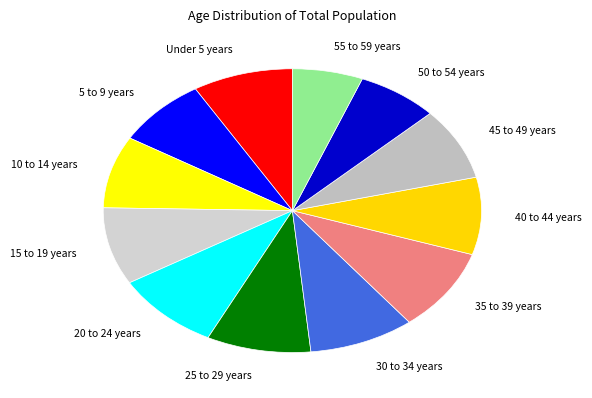

Approximately how many times larger is the value at 5 to 9 years compared to 30 to 34 years?

0.9